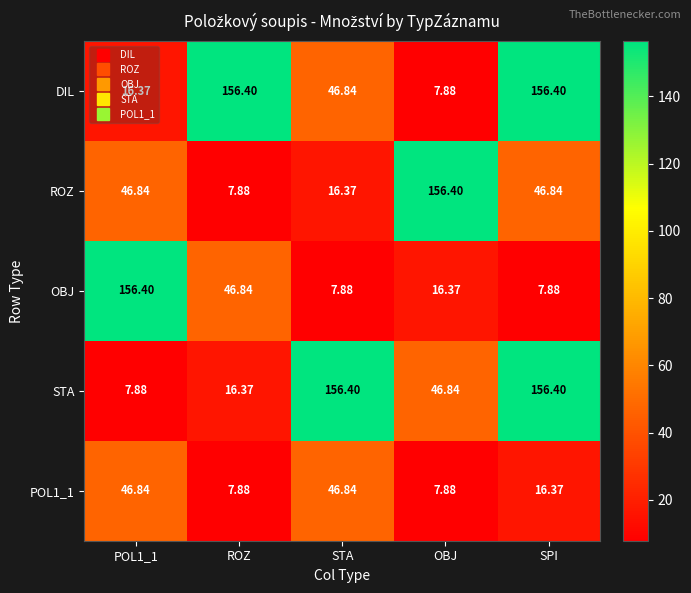

At which label is STA closest to 82?

OBJ